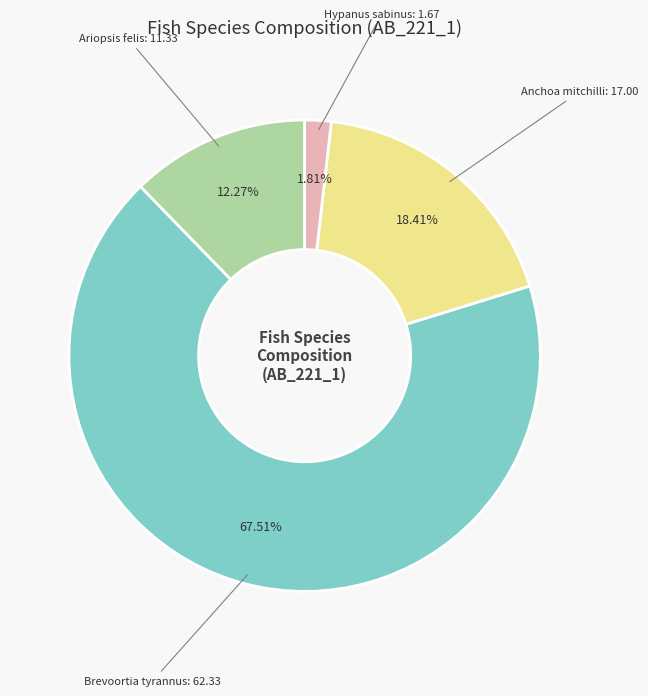

How many slices are in this pie chart?

4